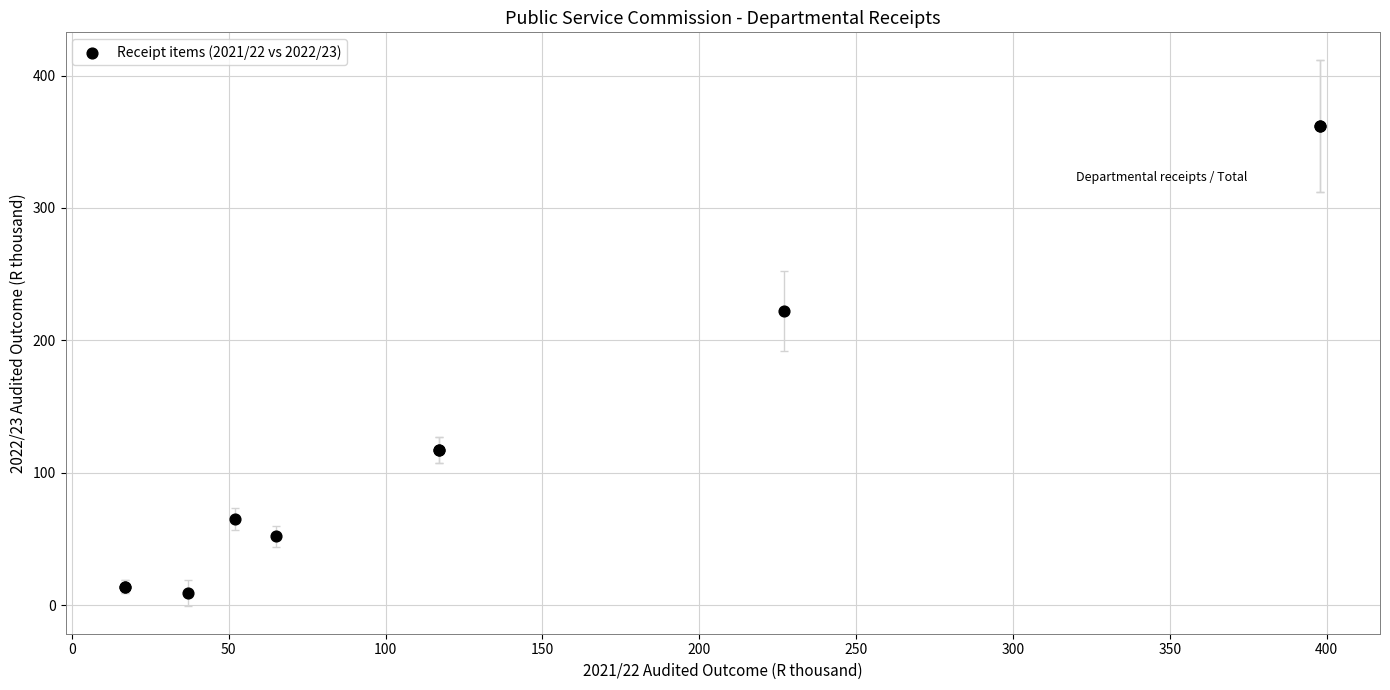

What Y value in the scatter plot is closest to 185?

222